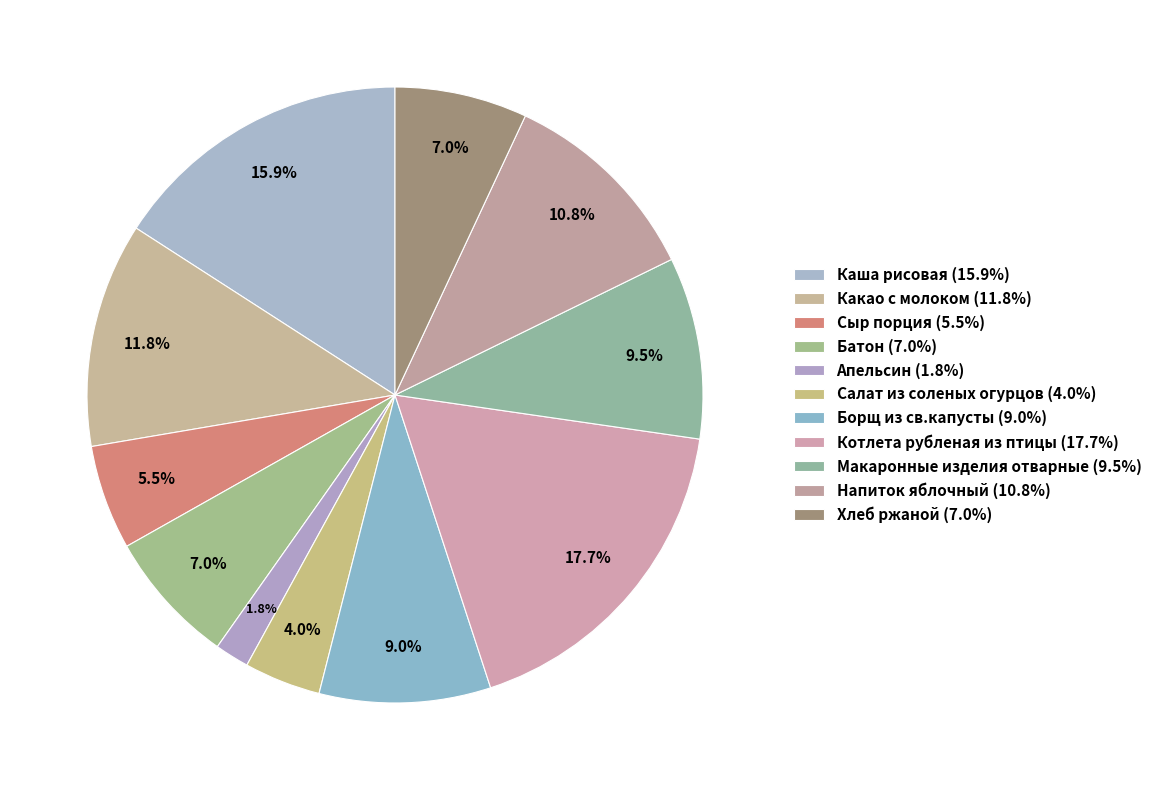

To the nearest percent, what percentage of the pie is Какао с молоком?

12%